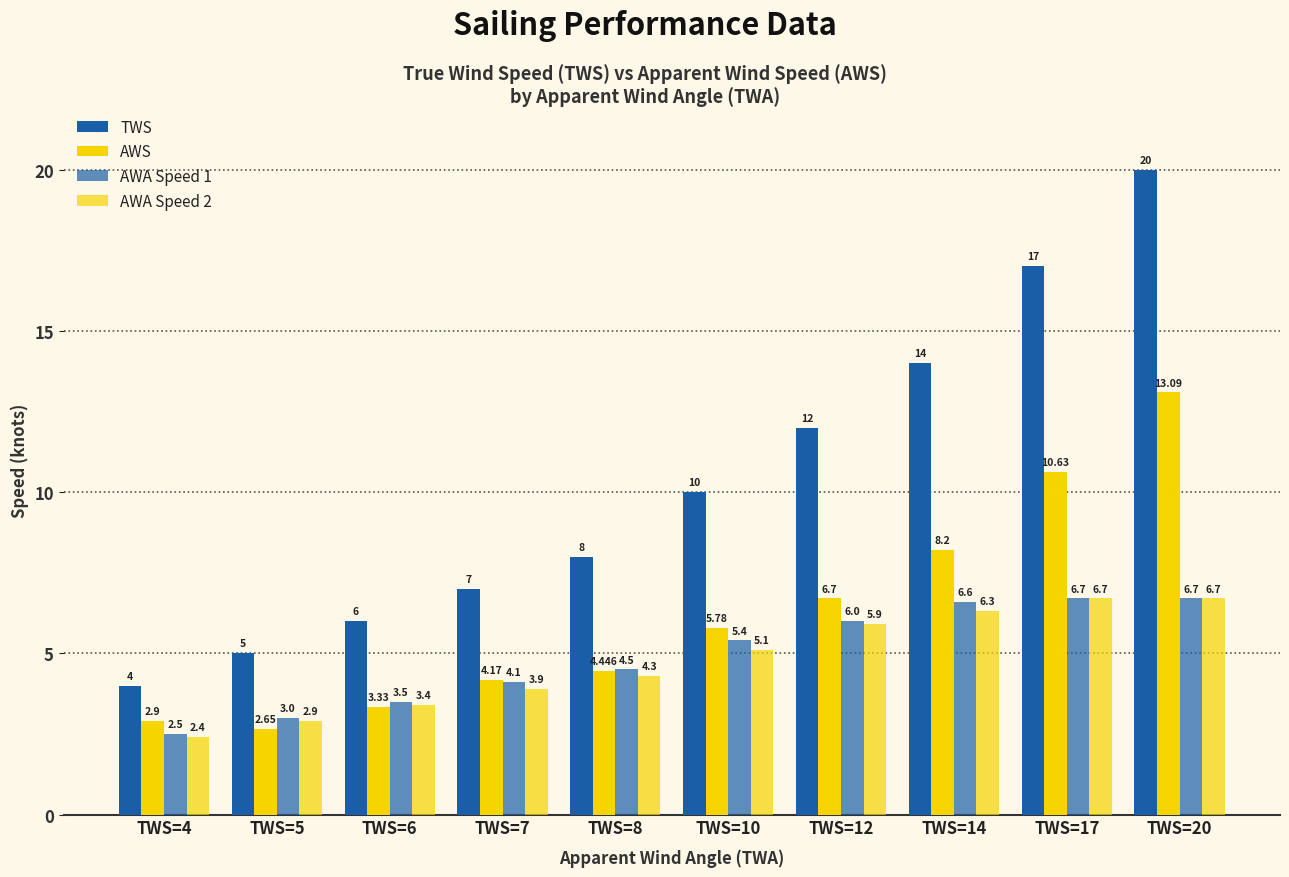

How many bars are there in each group?

4